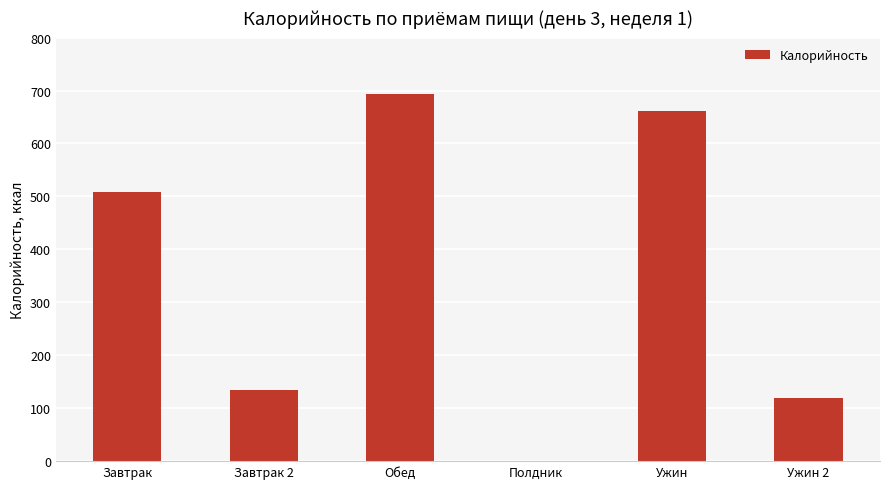

What is the difference between the values at Ужин 2 and Завтрак?

390.6